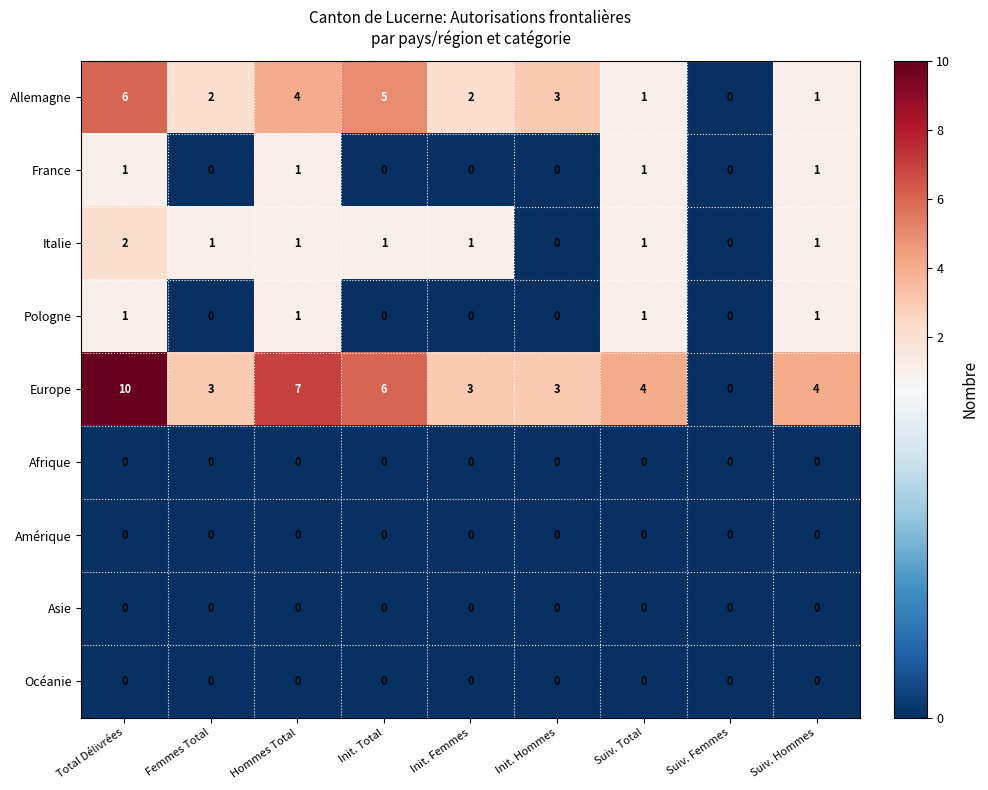

What is the total value across all series at Total Délivrées?

20